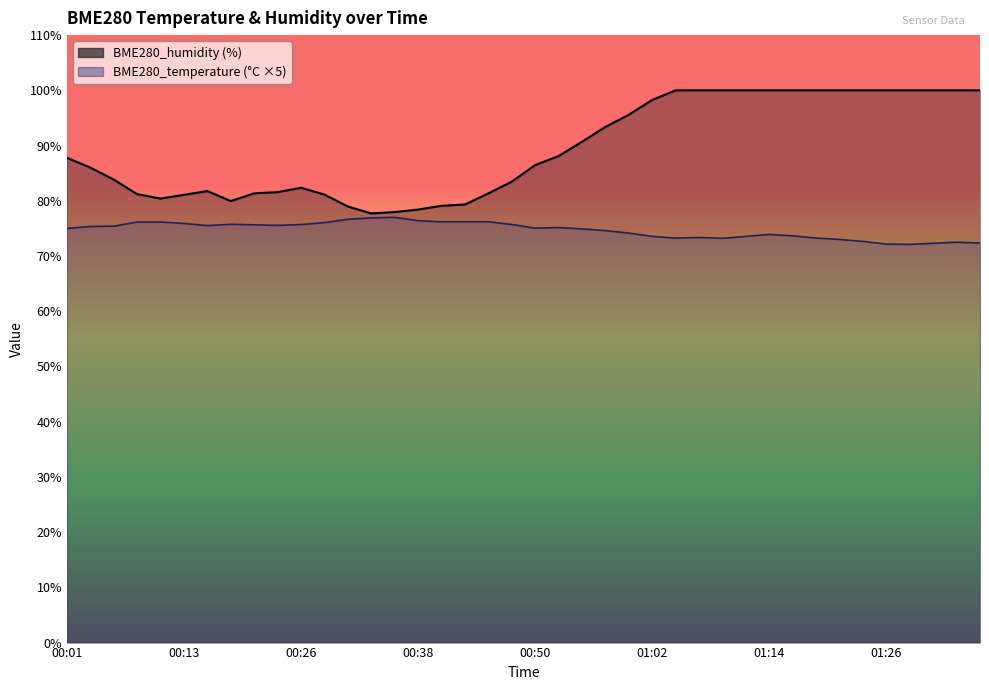

What is the sum of the BME280_temperature values at 00:12 and 01:31?

148.5